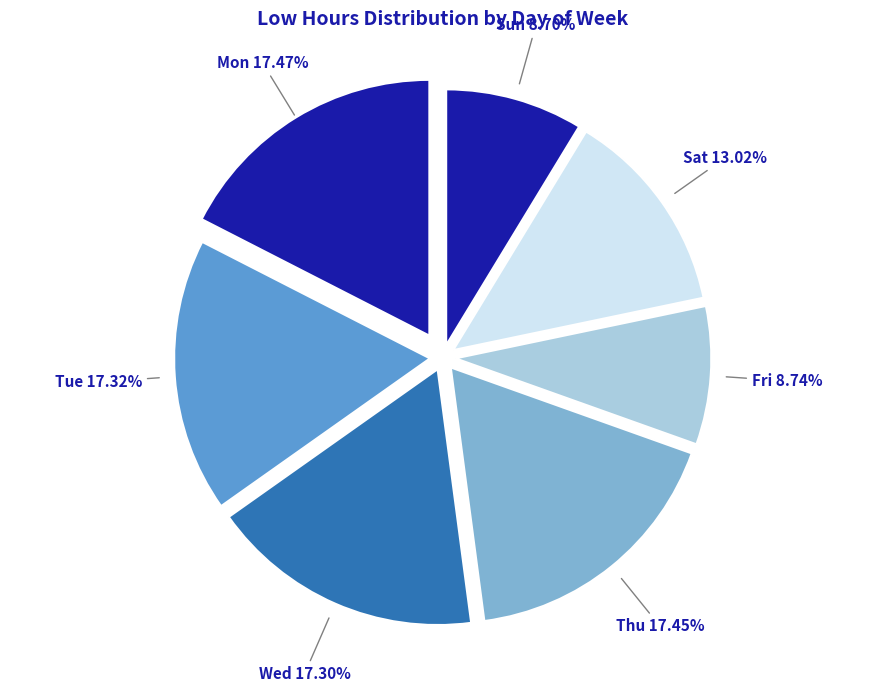

Approximately how many times larger is the value at Sun compared to Tue?

0.5